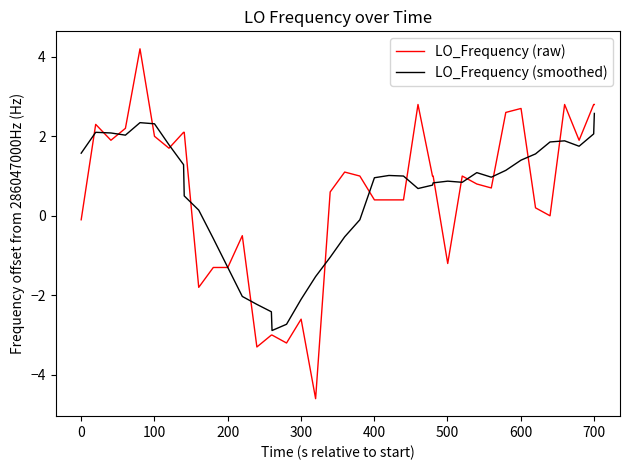

List the series in order of their peak value, lowest first.

LO_Frequency (smoothed), LO_Frequency (raw)